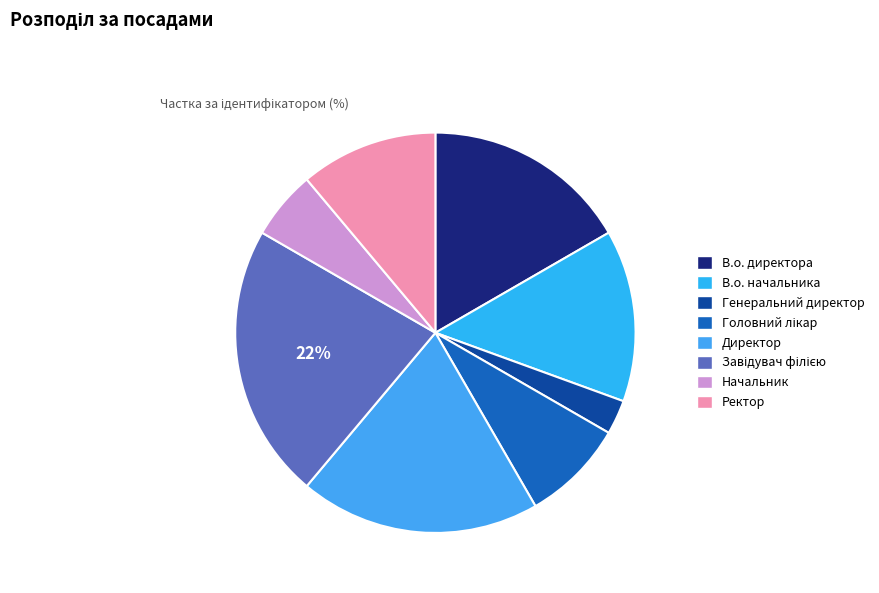

Between Завідувач філією and В.о. директора, which is larger?

Завідувач філією